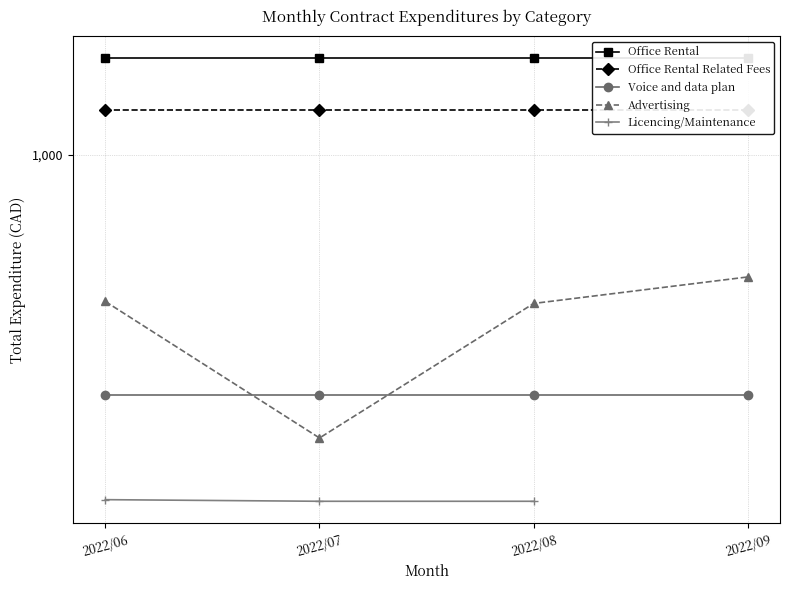

The Office Rental Related Fees series shows 1294.7 at 2022/08. True or false?

True